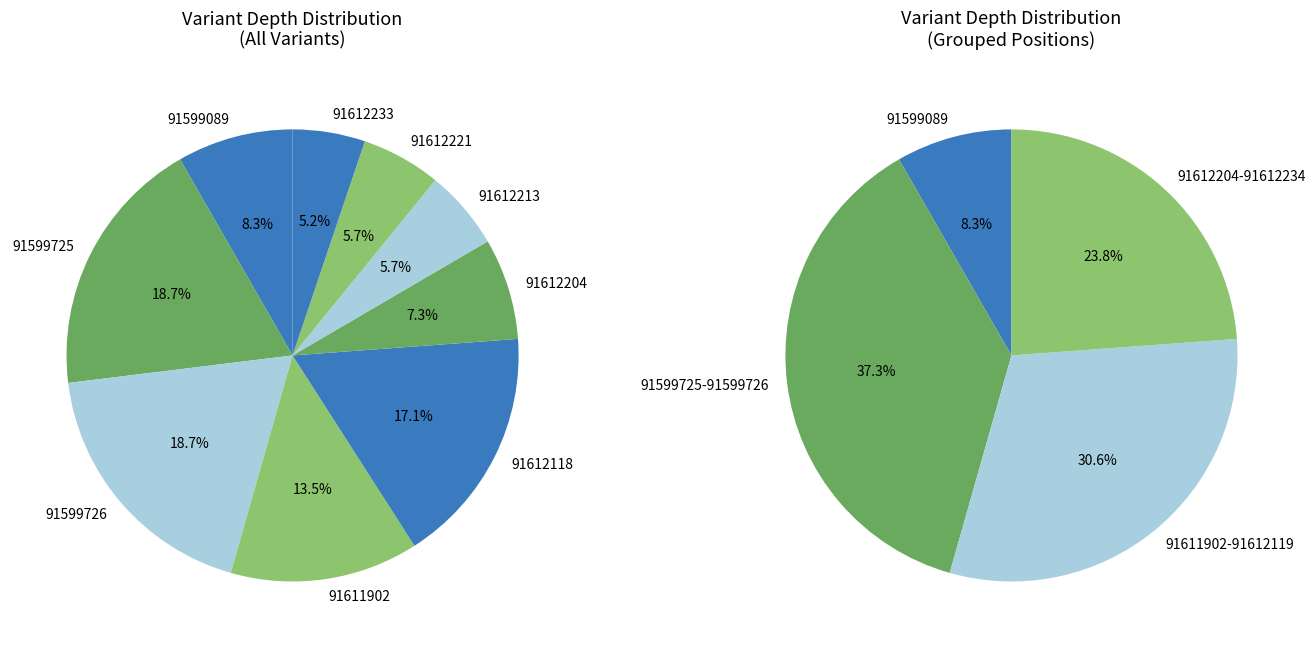

Is 91612213 the majority of the pie?

No